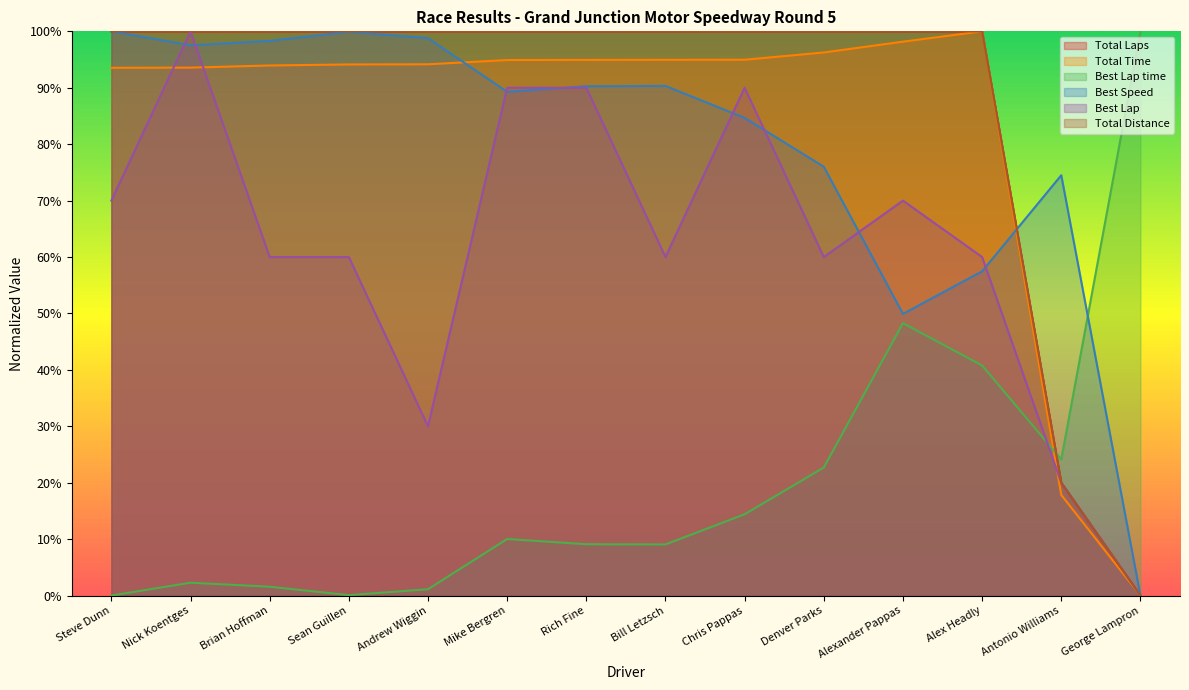

What position from the right is Rich Fine?

8